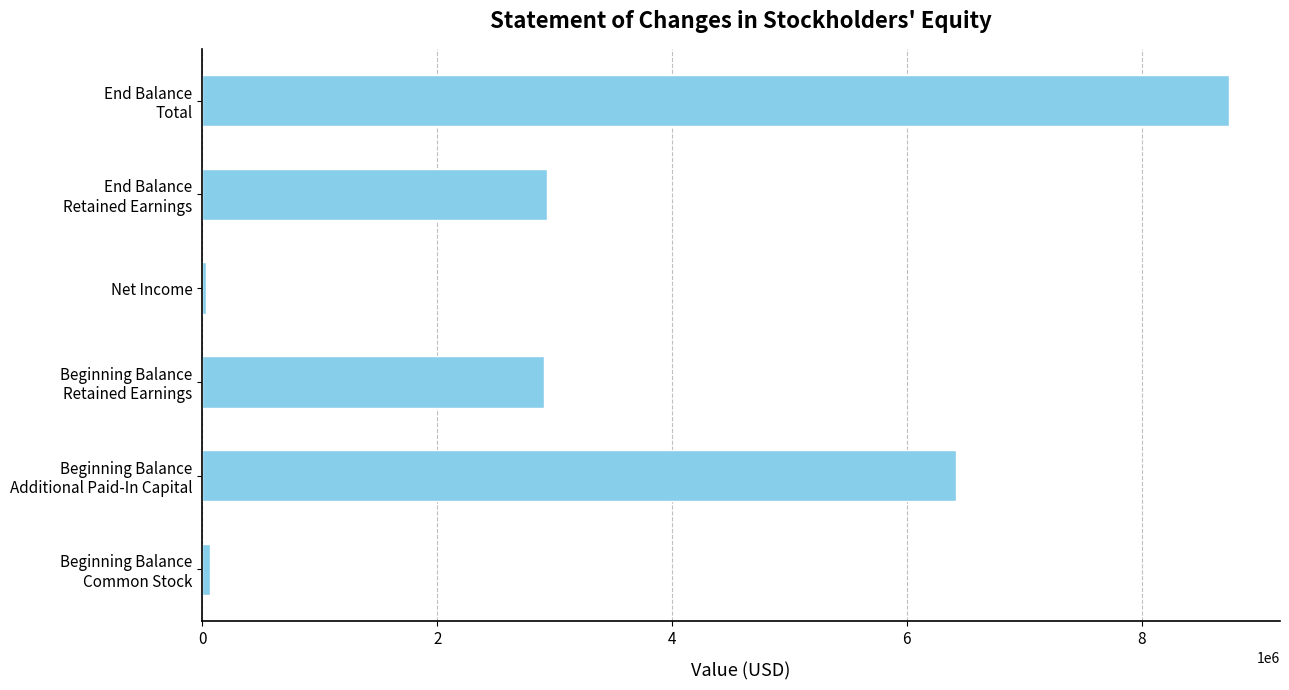

What is the maximum value shown in the chart?

8742236